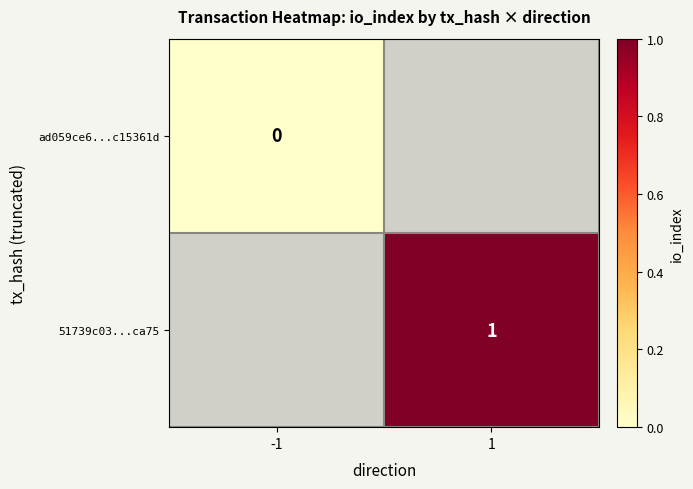

Is it true that 51739c03...ca75 equals 1 at 1?

True